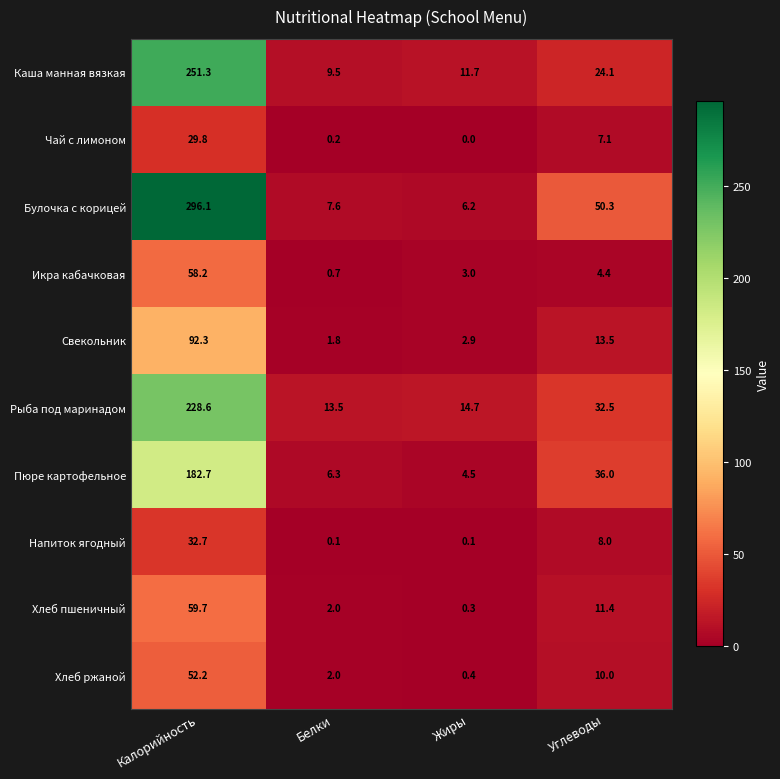

At which label is Пюре картофельное closest to 93?

Углеводы